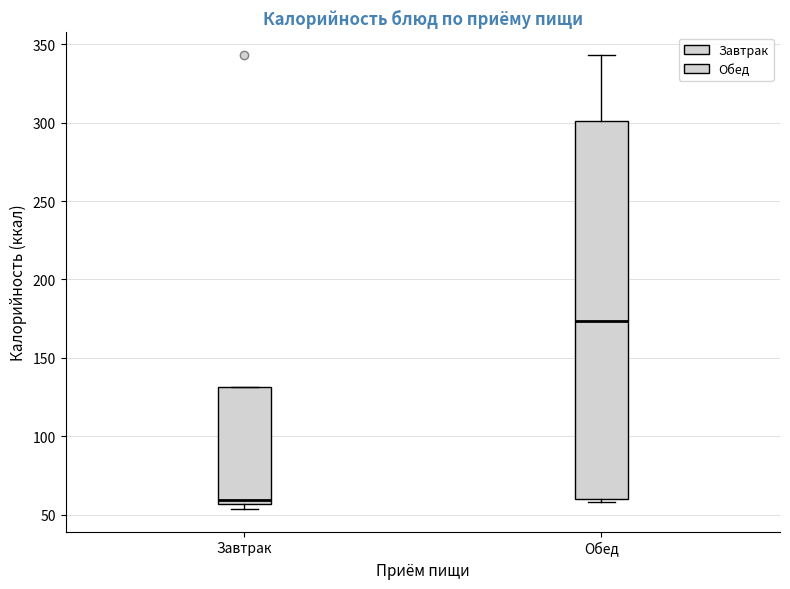

Reading left to right, transcribe this box plot: for each box, give where its median line is, the range the box spans, and where its two whiskers end, as read against the y-axis. The values are not printed on the chart, so give them approximately, as read against the axis.

Завтрак: median 60, box 55 to 130, whiskers 55 (just below the box's lower edge) to 130
Обед: median 175, box 60 to 300, whiskers 60 (just below the box's lower edge) to 345